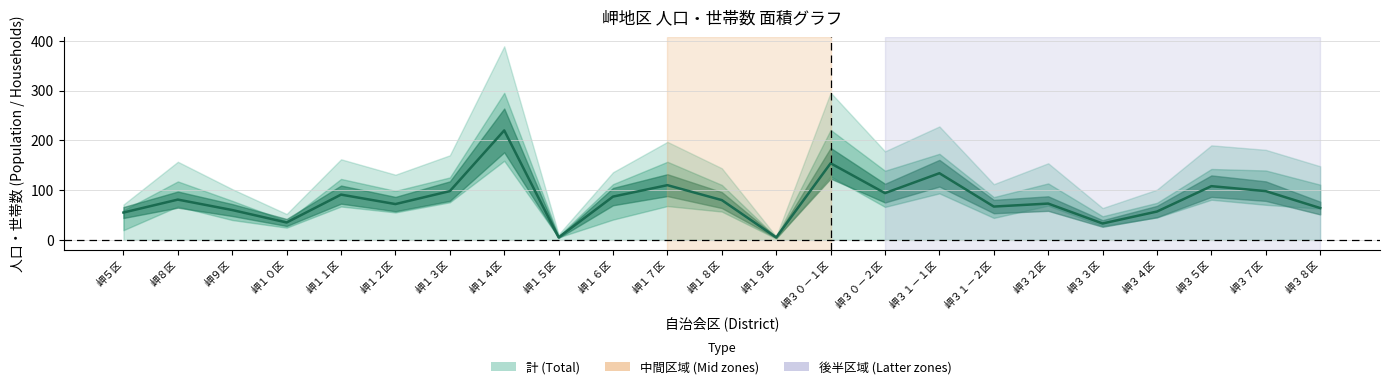

What position from the left is 岬３２区?

18